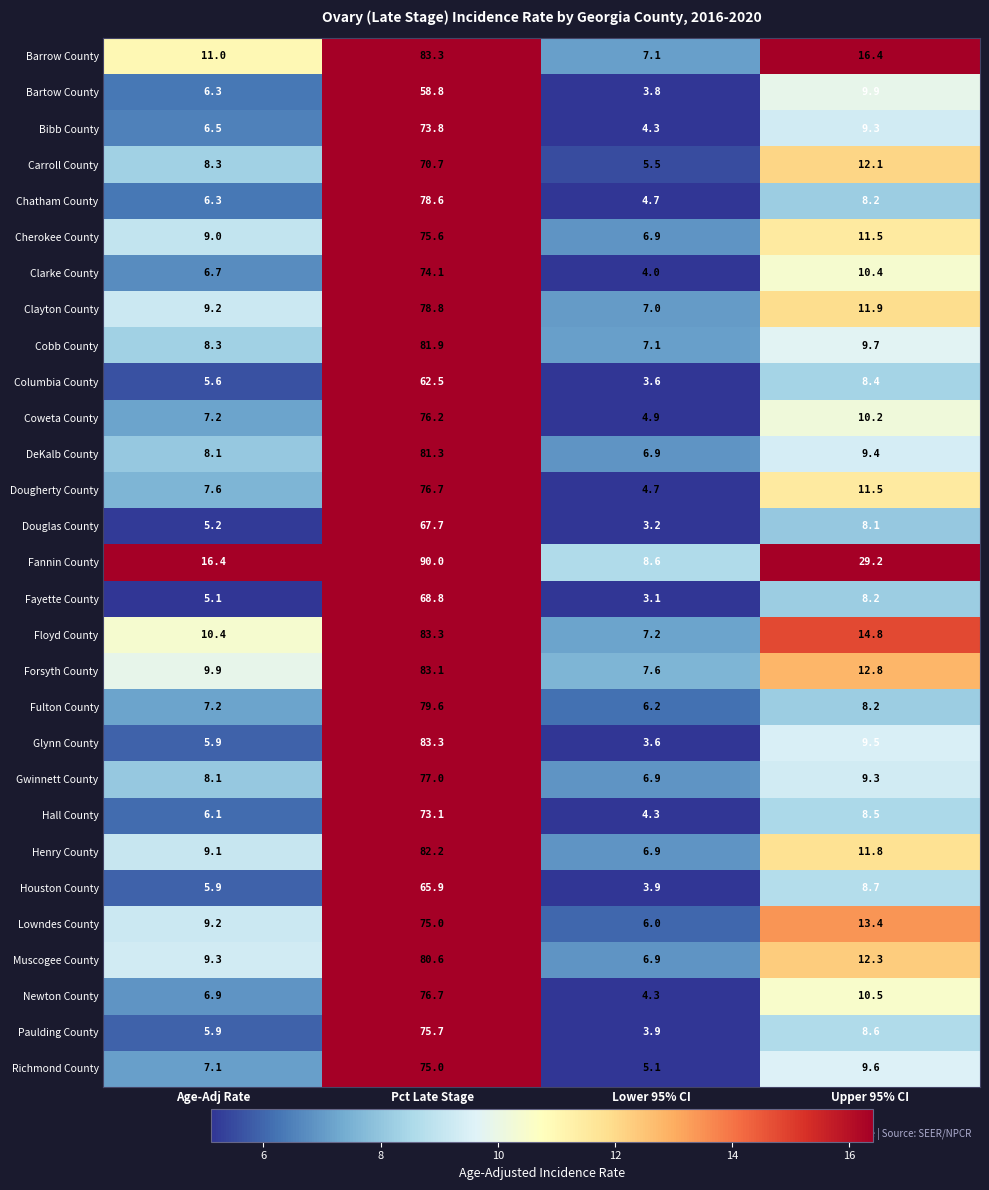

True or false: Columbia County has a value of 8.4 at Upper 95% CI.

True